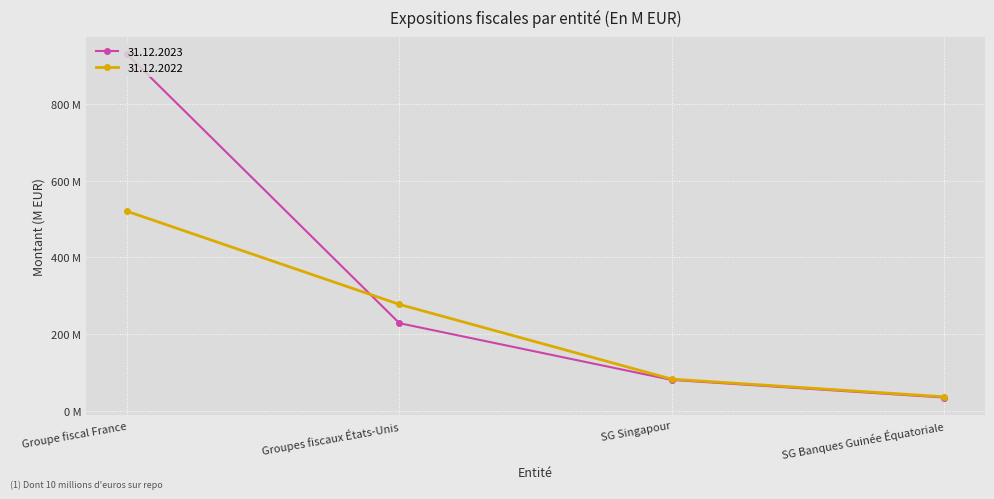

What are all the series names shown in the legend?

31.12.2023, 31.12.2022